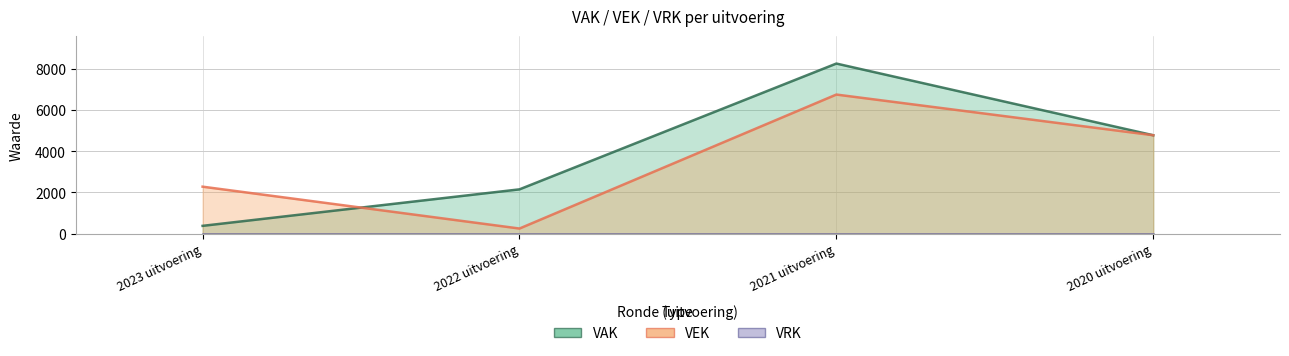

What is the approximate value of VAK at 2020 uitvoering?

4774